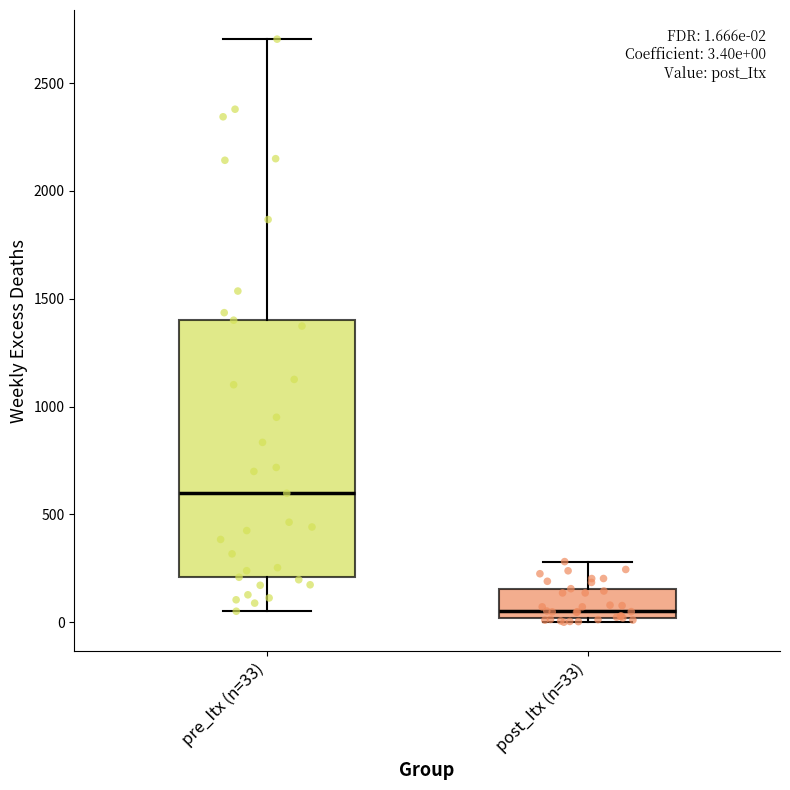

Which box is the tallest, from its lower edge to its upper edge?

pre_Itx (n=33)